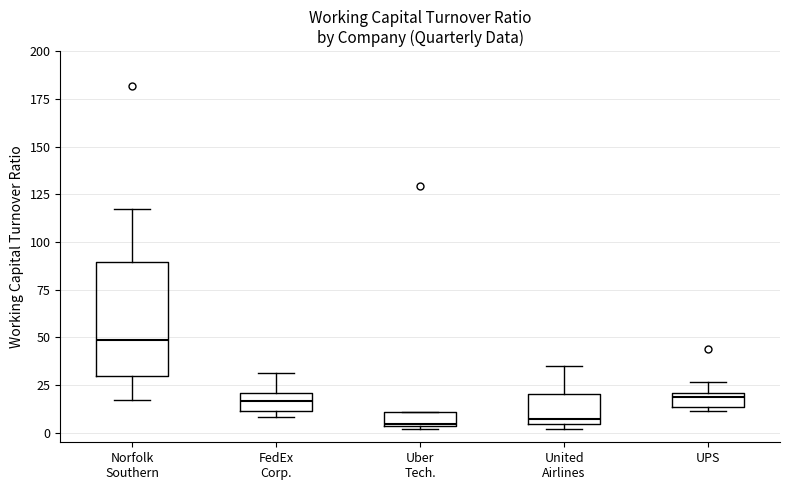

Which box is the tallest, from its lower edge to its upper edge?

Norfolk Southern